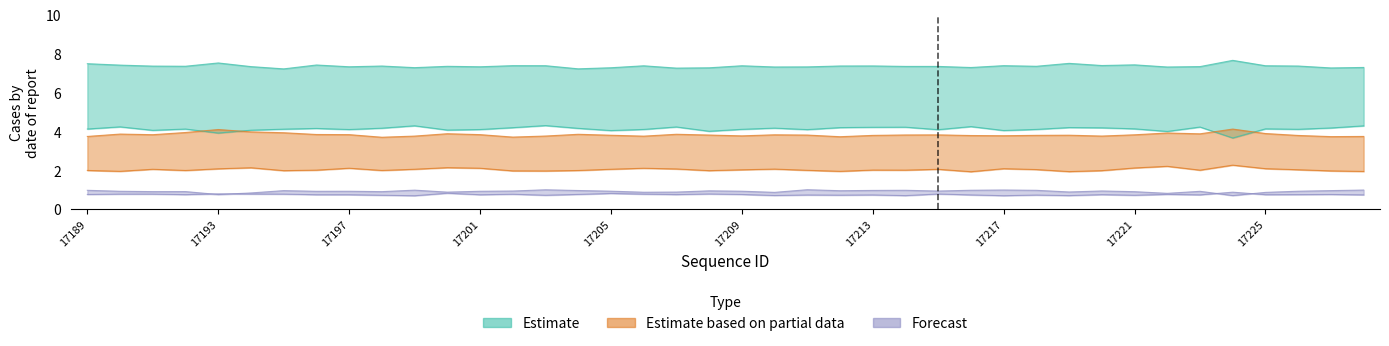

True or false: Partial_upper and Forecast_lower cross at least once.

False